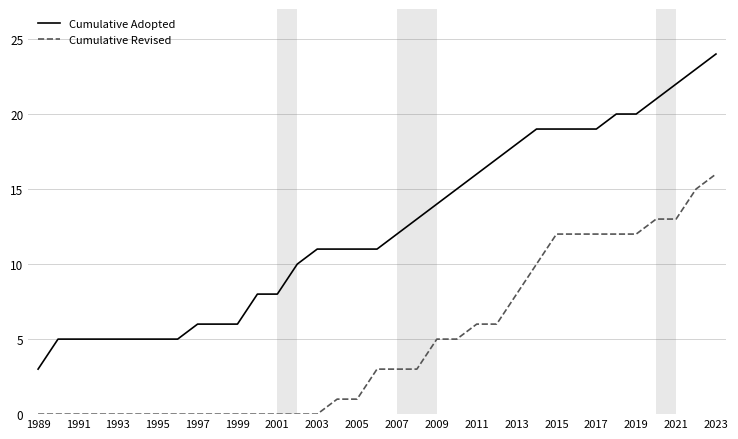

What is the difference between the maximum and minimum values in the Cumulative Revised series?

16